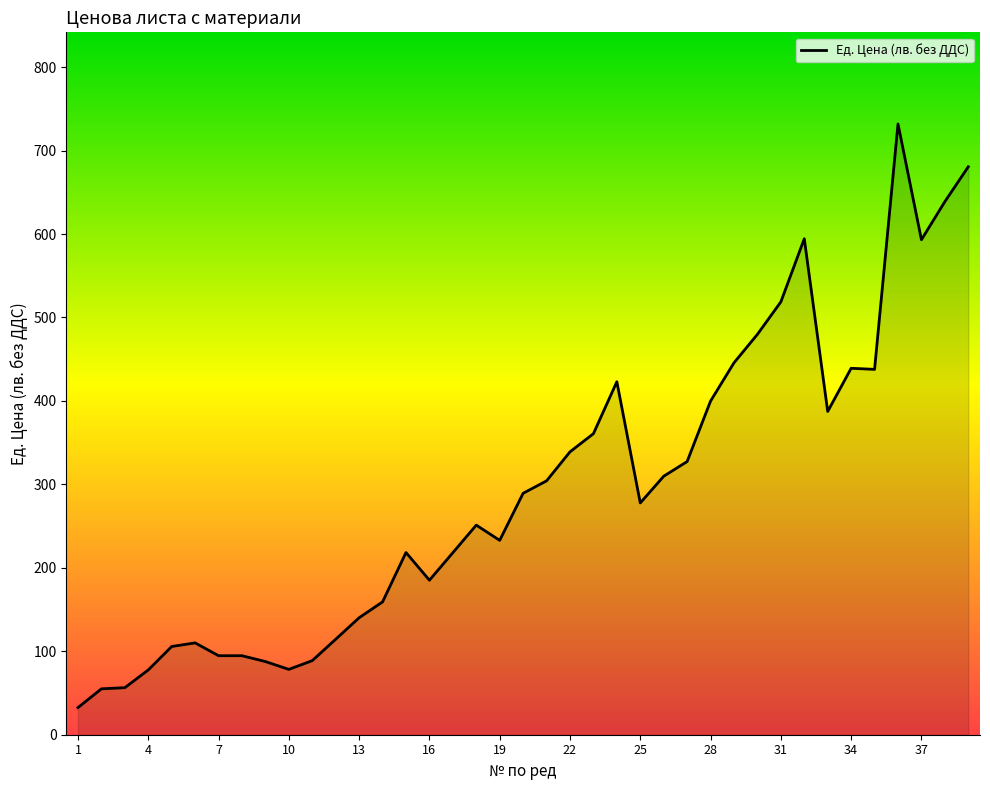

What is the smallest value displayed?

32.5